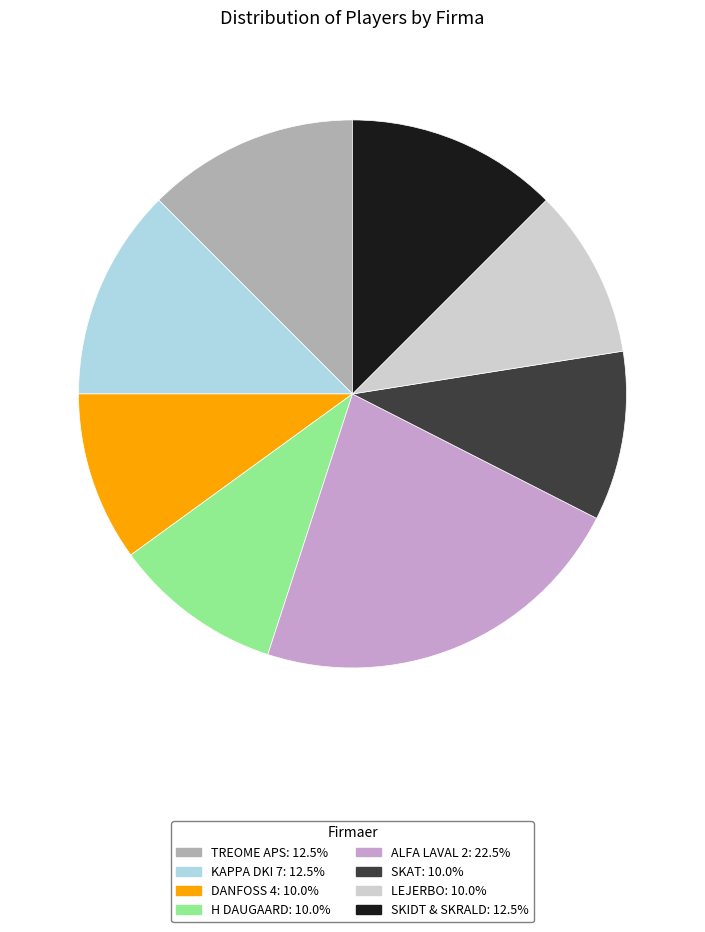

Which category has the biggest portion of the pie?

ALFA LAVAL 2